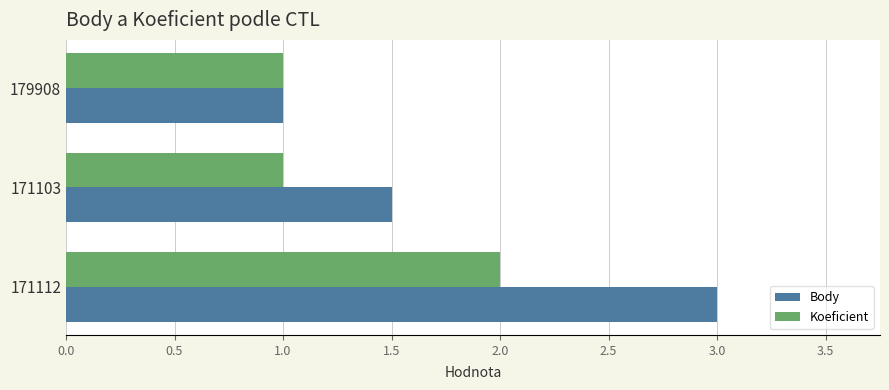

Rank the series by their average value, from highest to lowest.

Body, Koeficient